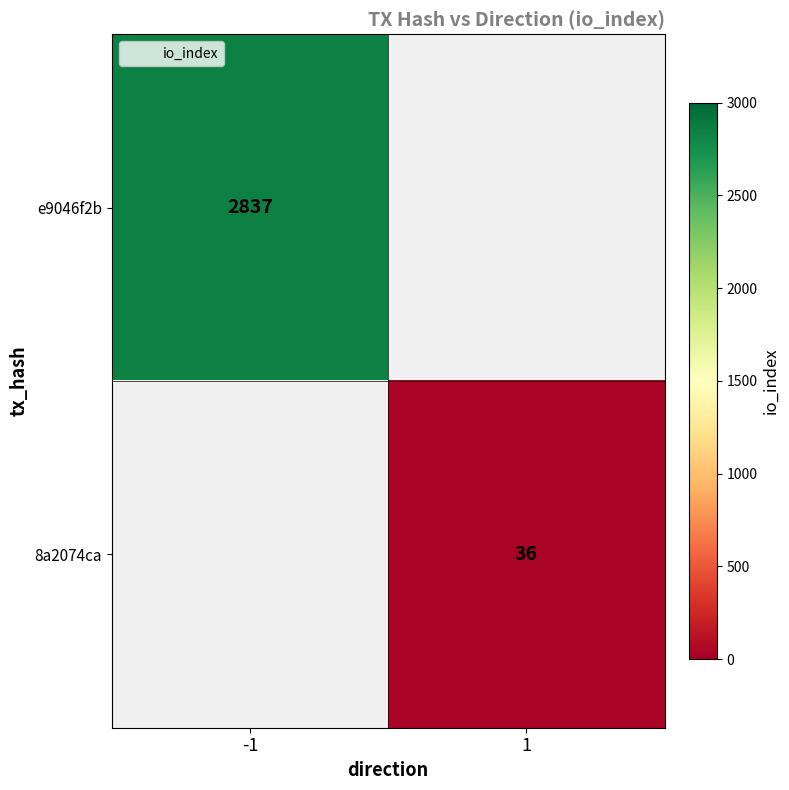

Is the value of 8a2074ca at 1 greater than the value of e9046f2b at -1?

No